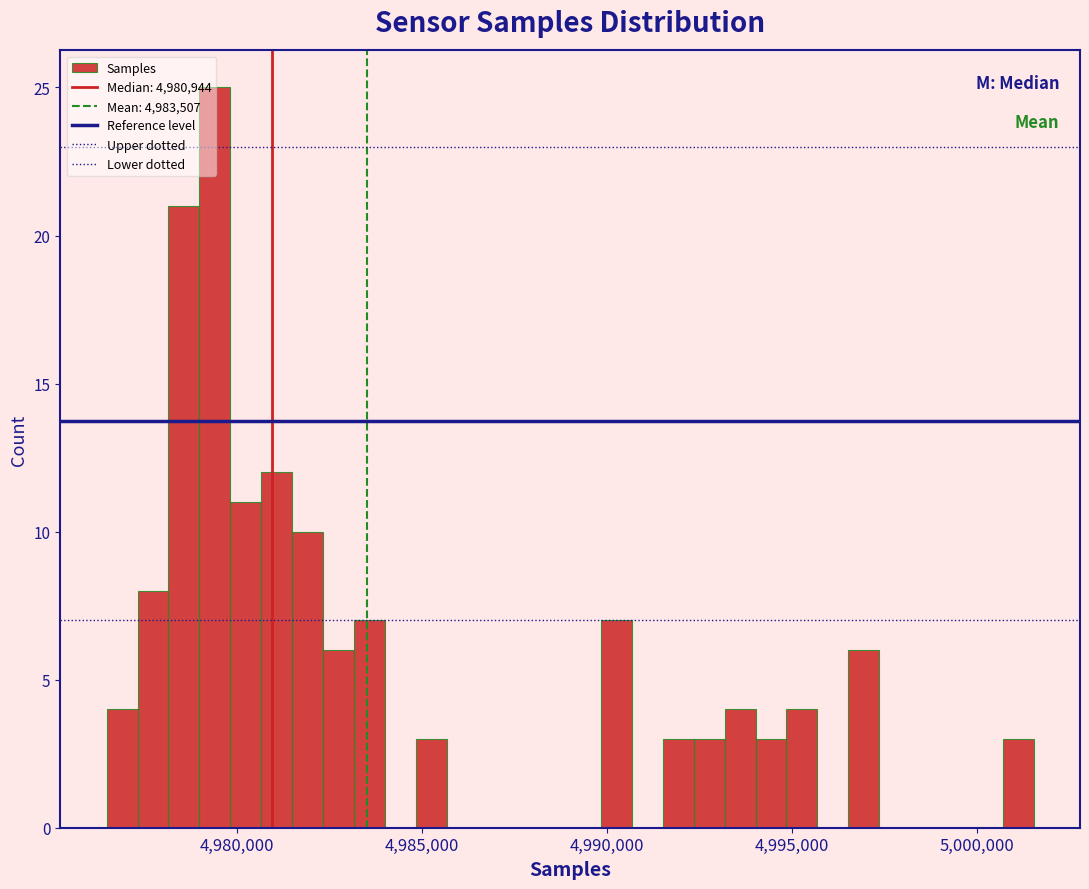

Around what value on the x-axis is the tallest bar? Give the approximate position of its centre, as read against the axis.

4979500